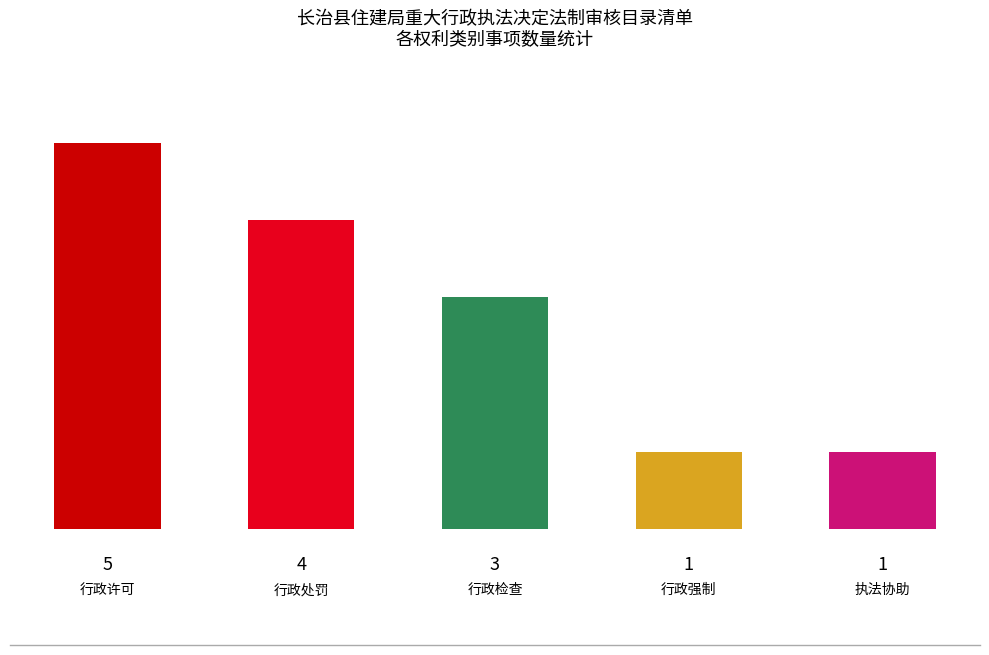

What is the difference between the maximum and minimum values?

4